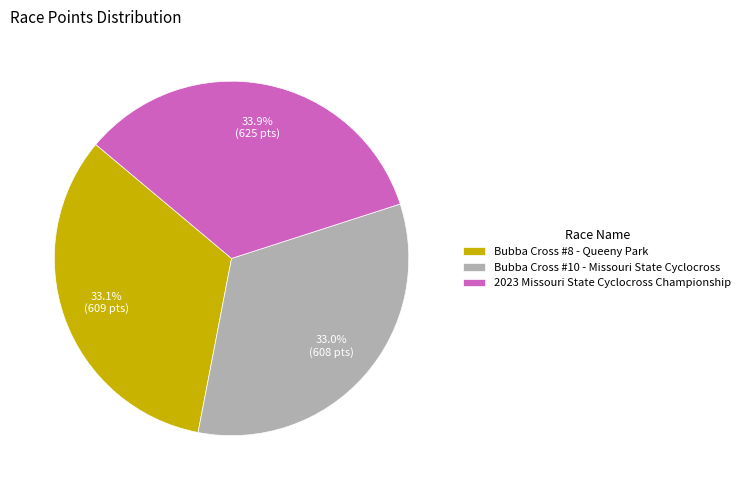

What percentage is NOT represented by Bubba Cross #10 - Missouri State Cyclocross?

67.0%